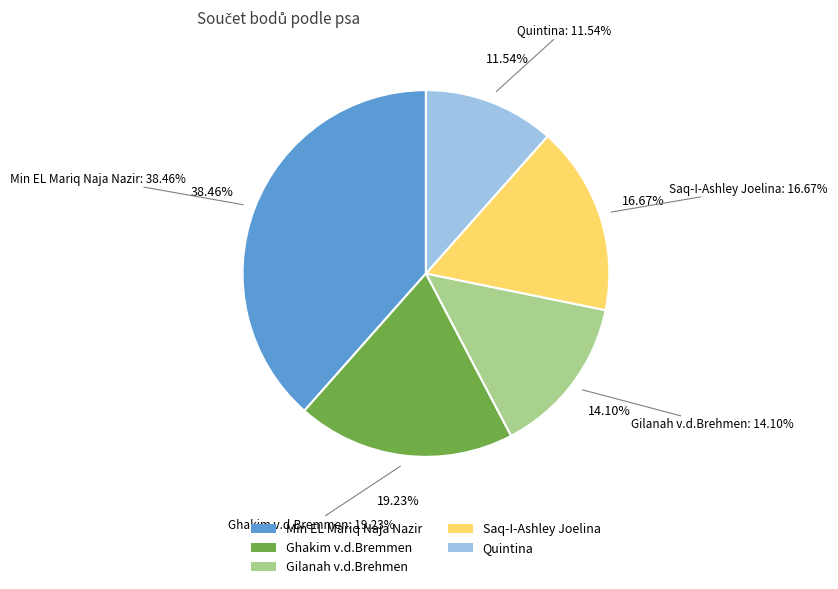

True or false: Ghakim v.d.Bremmen accounts for 31% of the total.

False